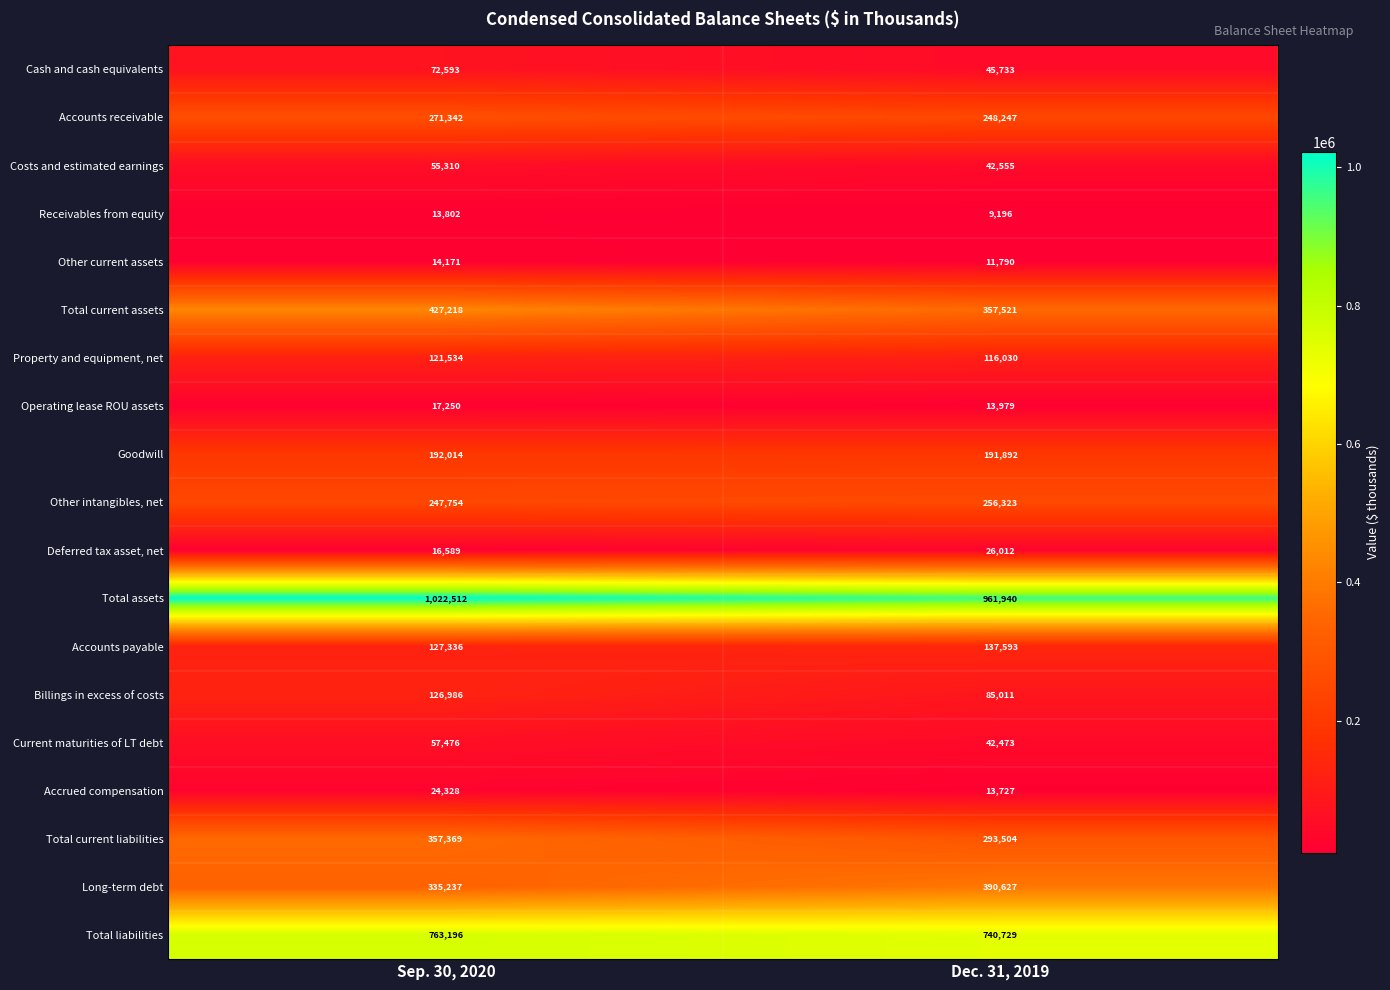

Which series has the largest range (max minus min)?

Total current assets